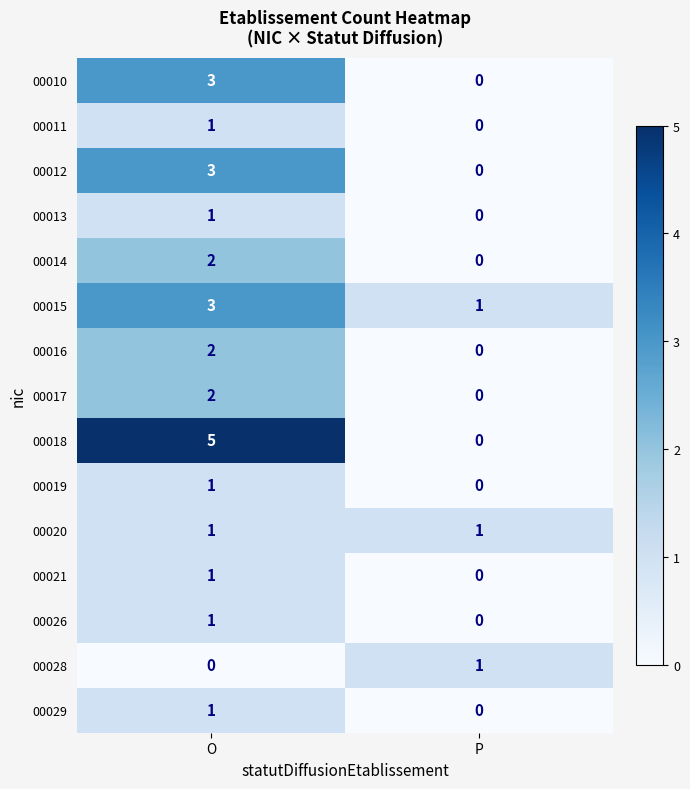

What is the total value across all series at O?

27